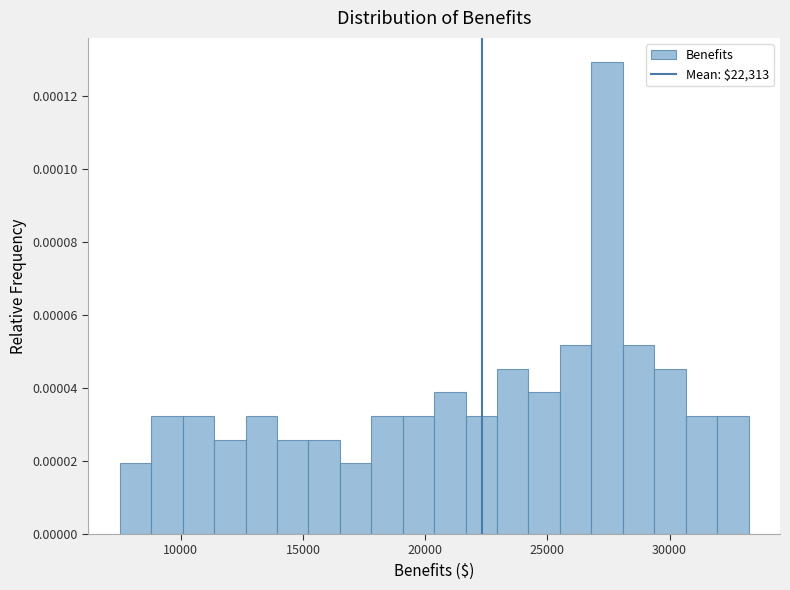

Read against the x-axis, roughly where is the centre of the tallest bar?

27500